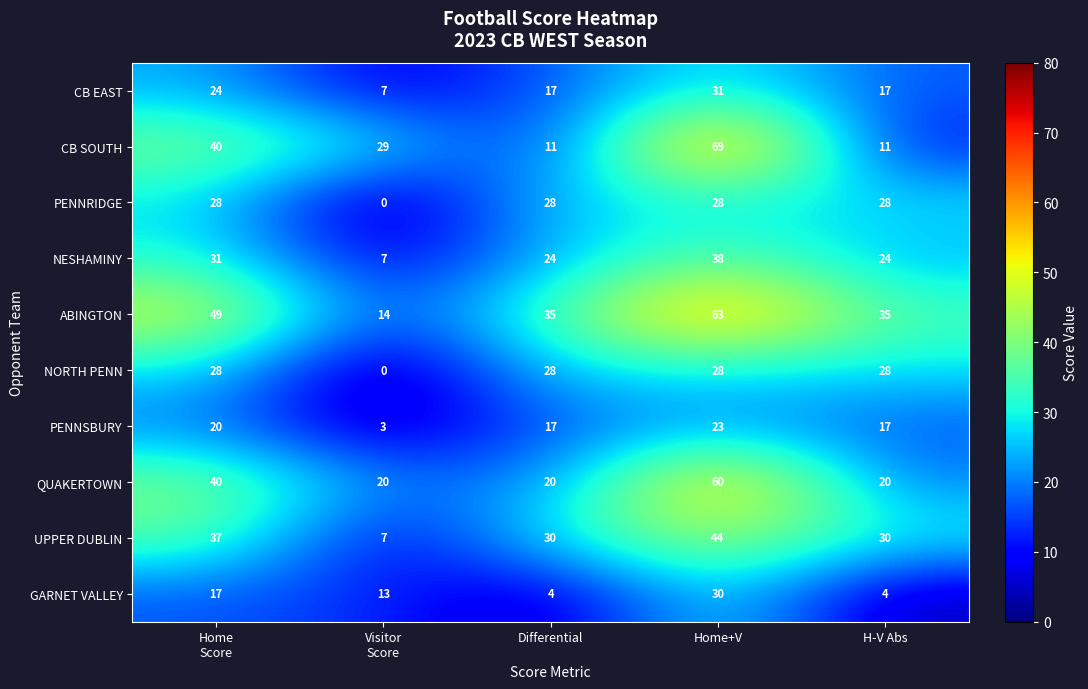

What is the average value of the UPPER DUBLIN series?

30